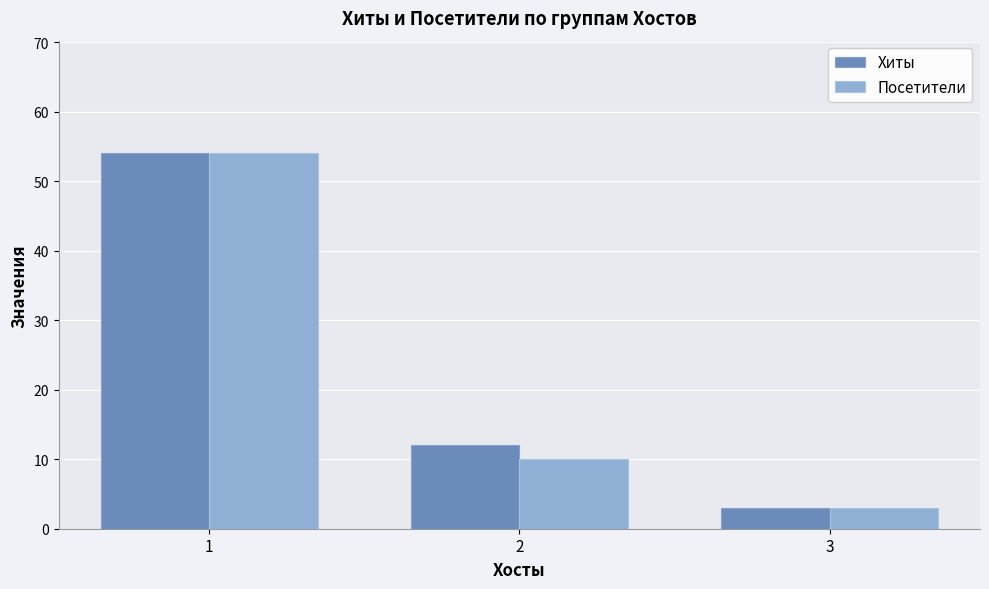

Reading right to left, list all the values displayed in this chart.

Хиты: 3=3	2=12	1=54
Посетители: 3=3	2=10	1=54